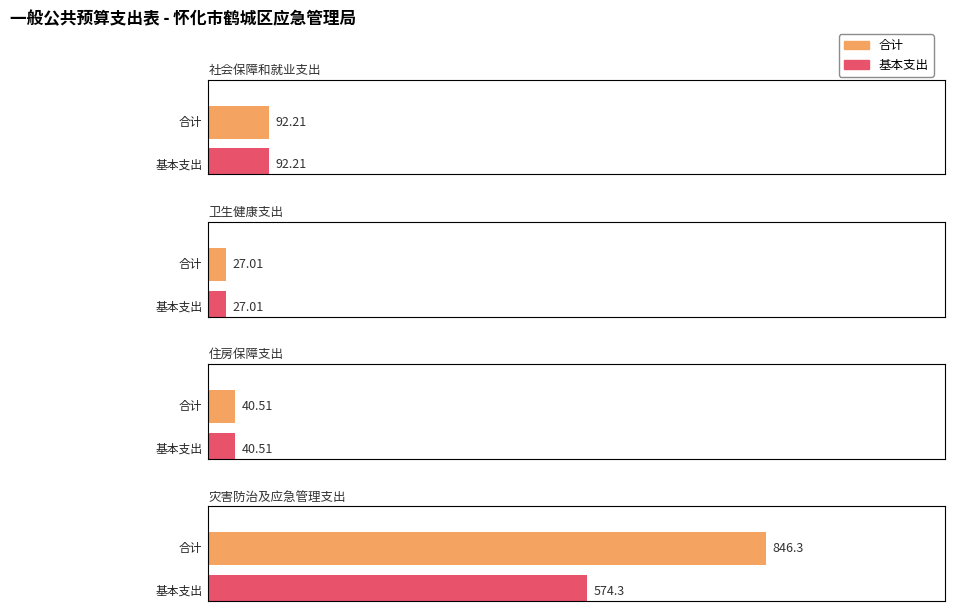

True or false: 合计 has a value of 1460.6 at 灾害防治及应急管理支出.

False